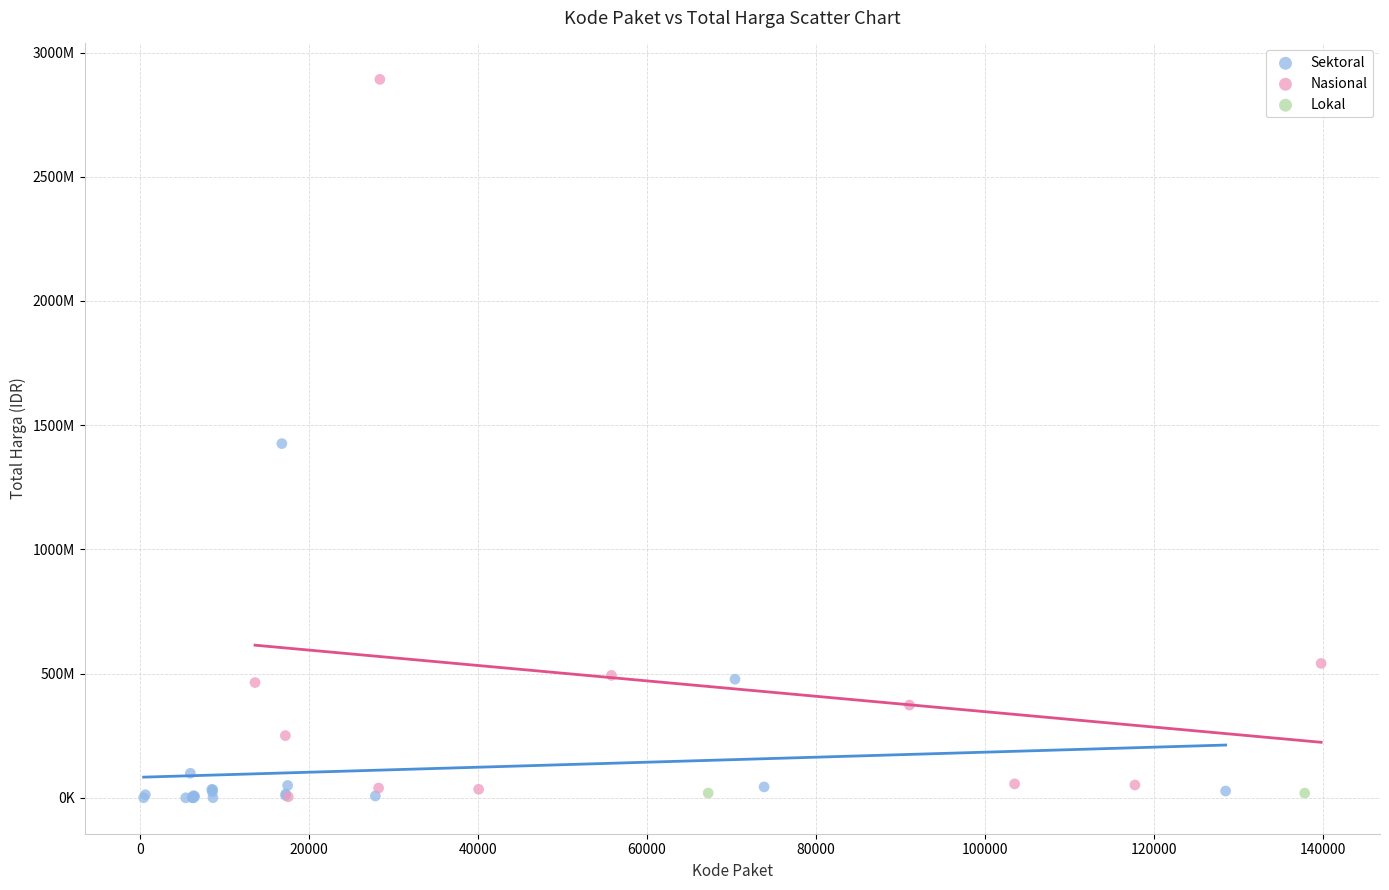

Which series has the widest spread of Y values?

Nasional